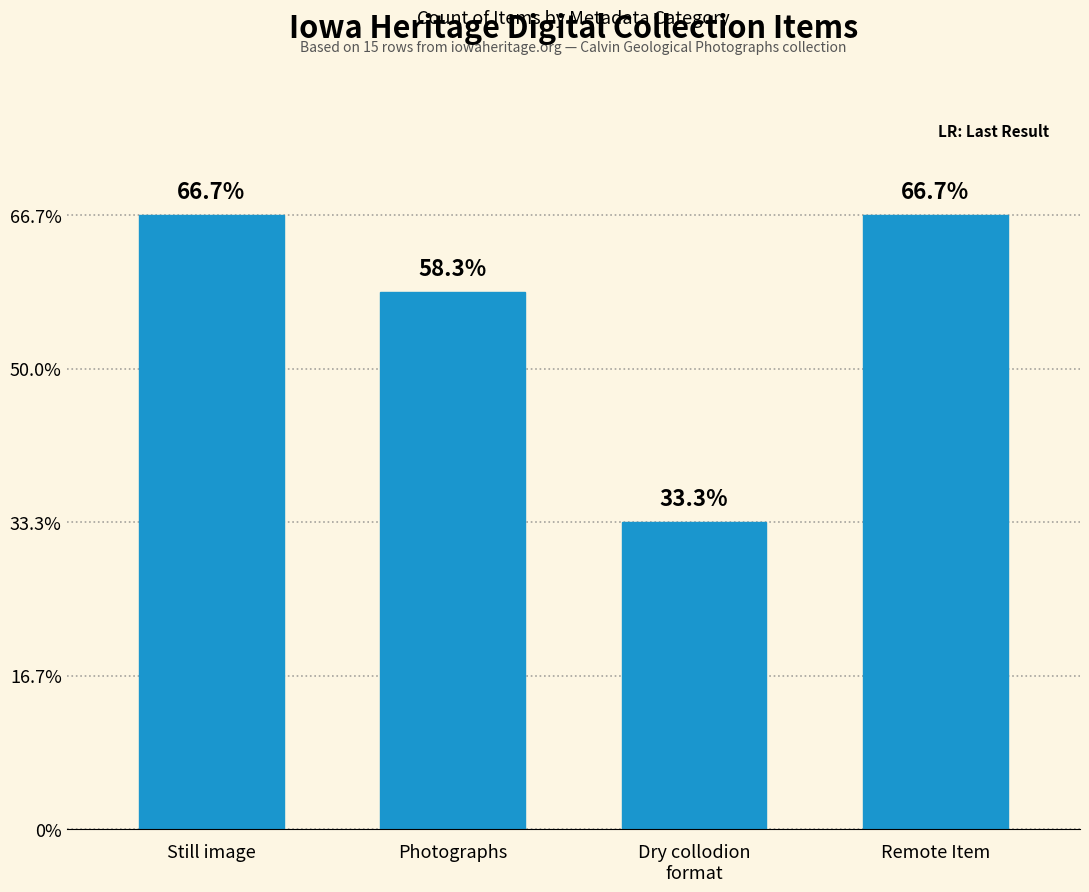

Rank the categories by value from highest to lowest.

Still image, Remote Item, Photographs, Dry collodion
format